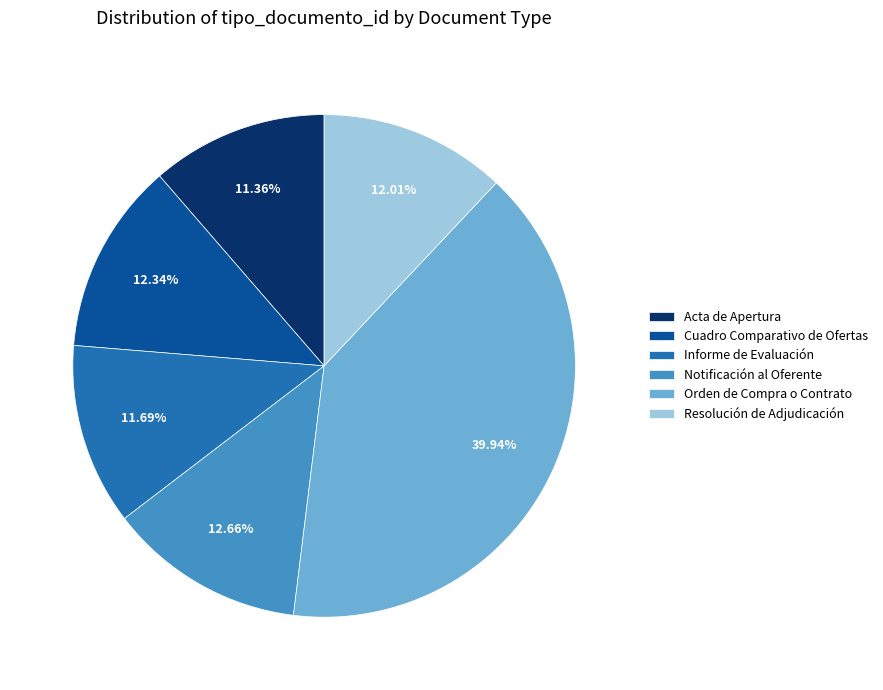

Between Orden de Compra o Contrato and Cuadro Comparativo de Ofertas, which is larger?

Orden de Compra o Contrato